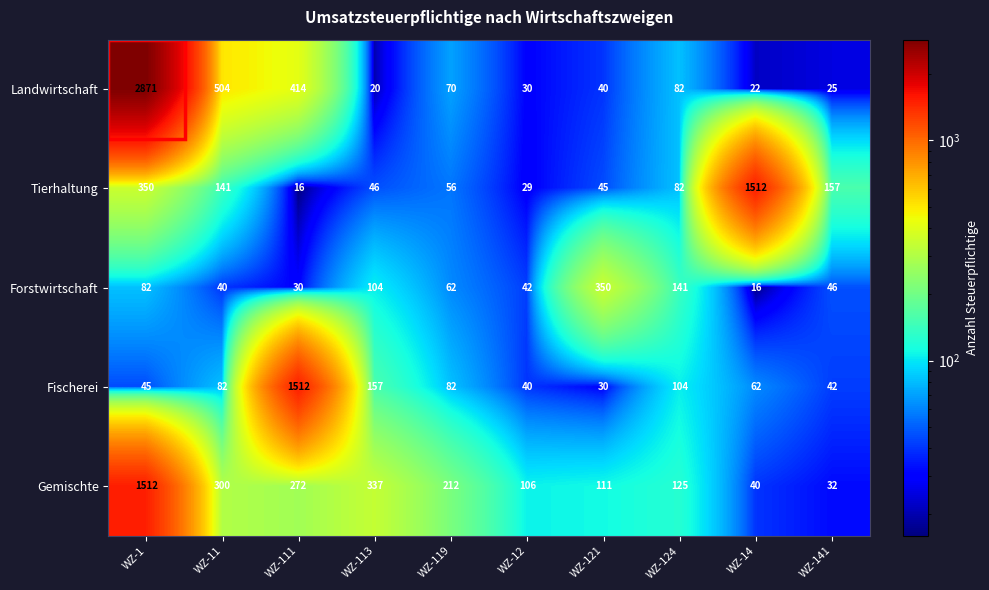

Rank the series at WZ-12 from lowest to highest value.

Tierhaltung, Landwirtschaft, Fischerei, Forstwirtschaft, Gemischte